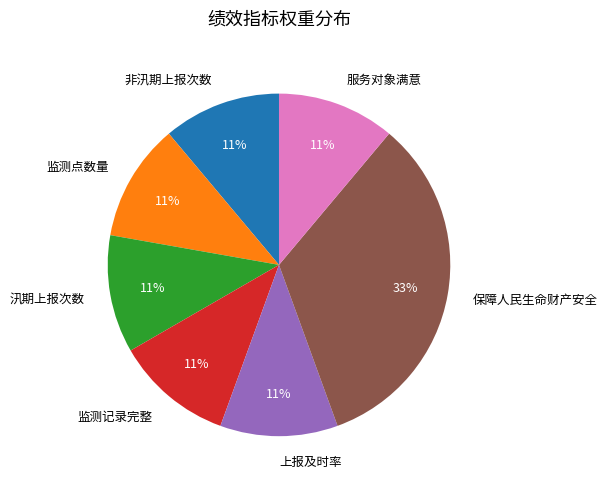

Is the sum of 服务对象满意 and 汛期上报次数 greater than half?

No